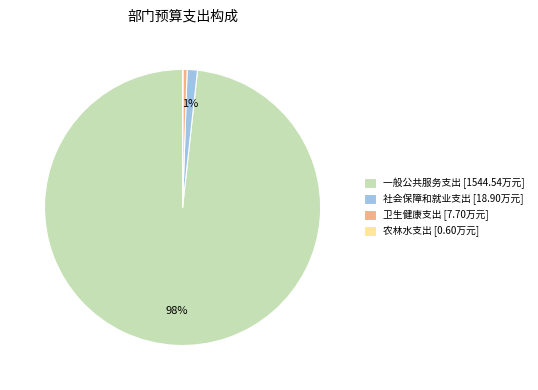

The 卫生健康支出 [7.70万元] slice represents 0% of the pie. True or false?

True